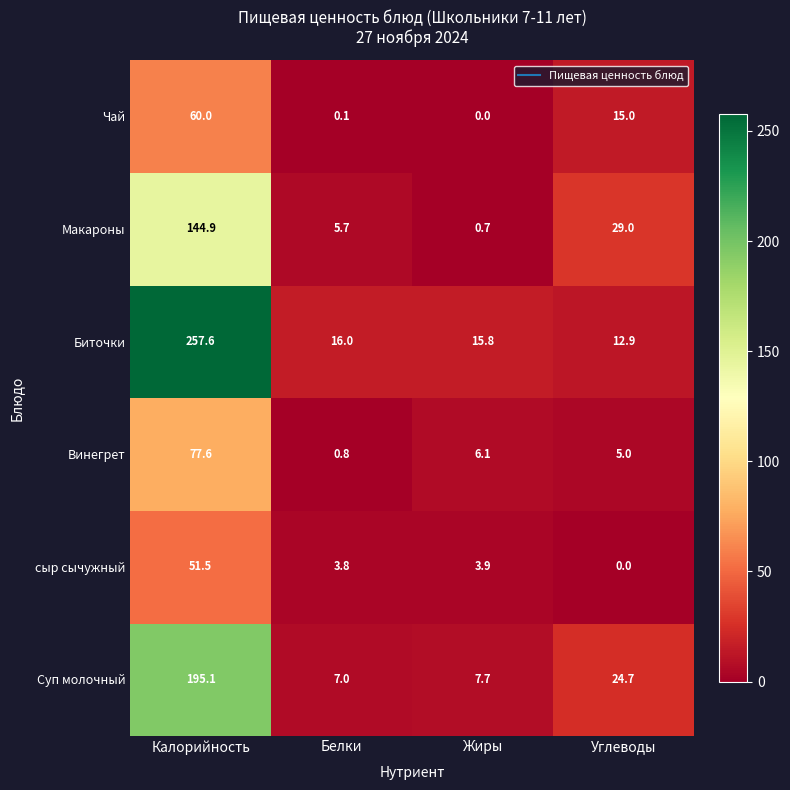

What is the difference between the Макароны values at Жиры and Калорийность?

144.2